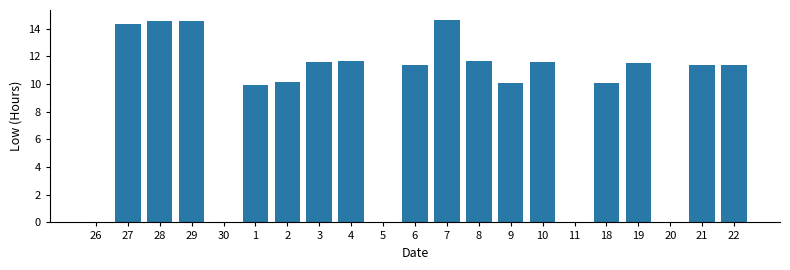

True or false: the data shows 14.6 at 28.

True